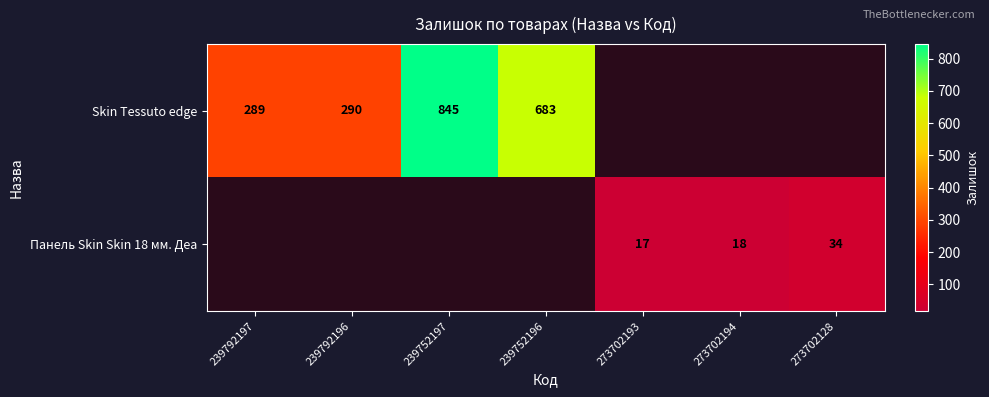

Is it true that Панель Skin Skin 18 мм. Деа equals 4 at 273702193?

False